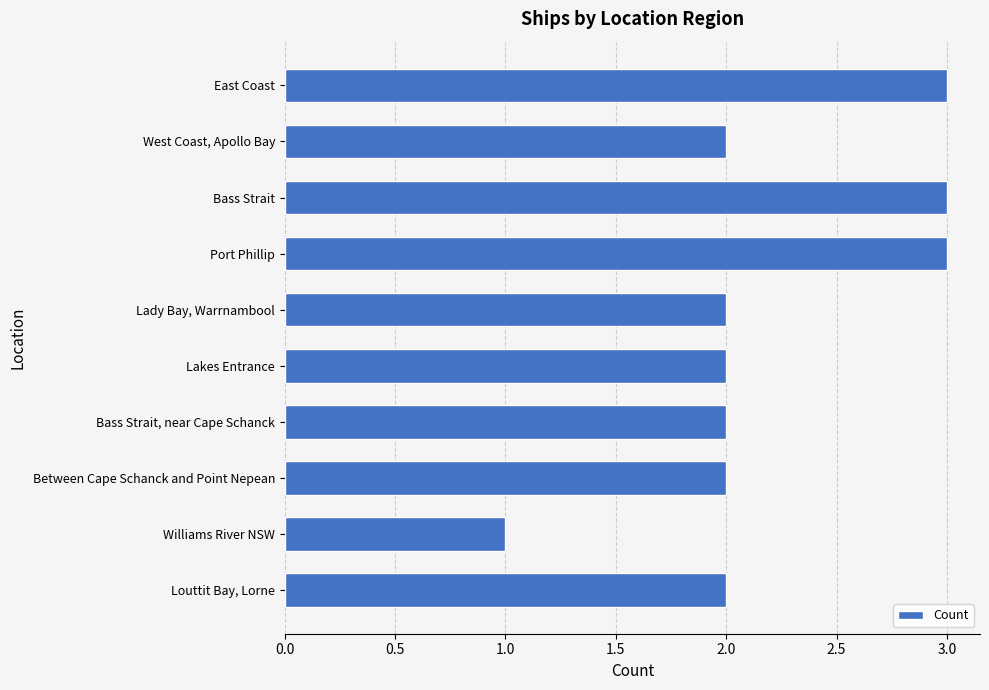

What is the difference between the maximum and minimum values?

2